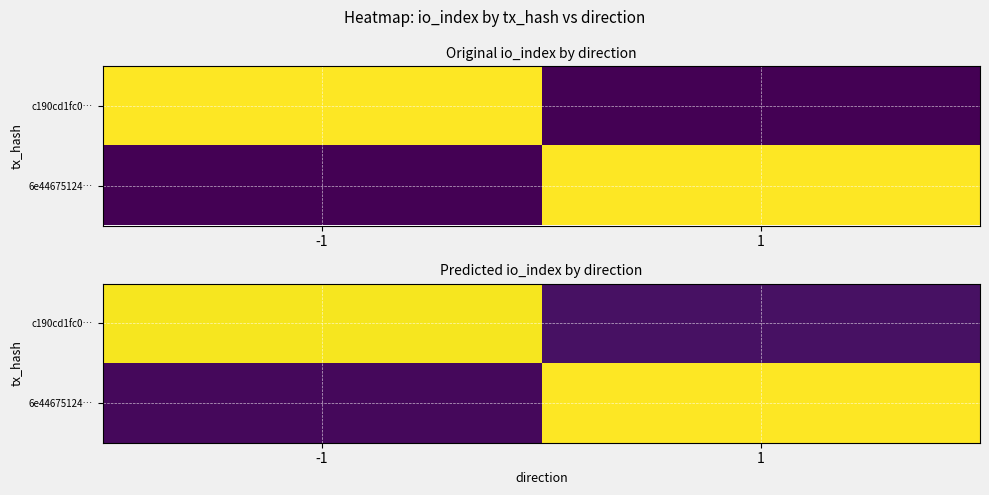

Which series changed the most between -1 and 1?

6e44675124…